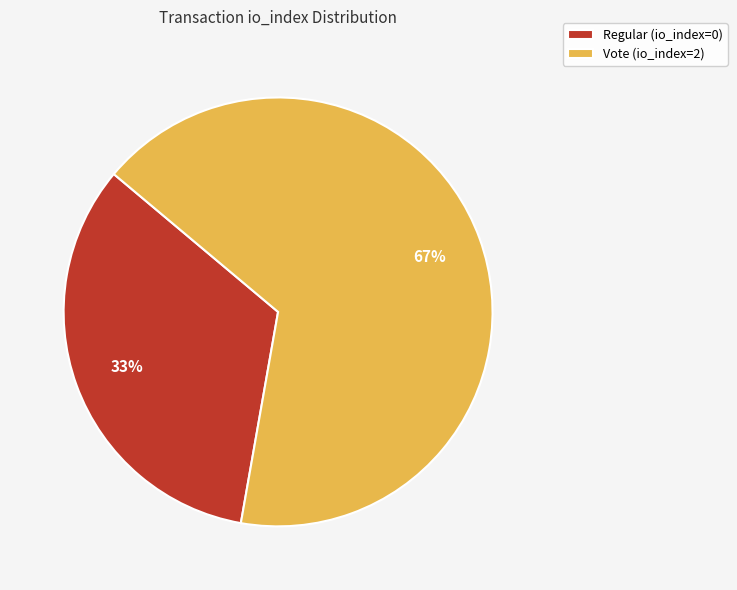

Count the number of slices in the pie.

2